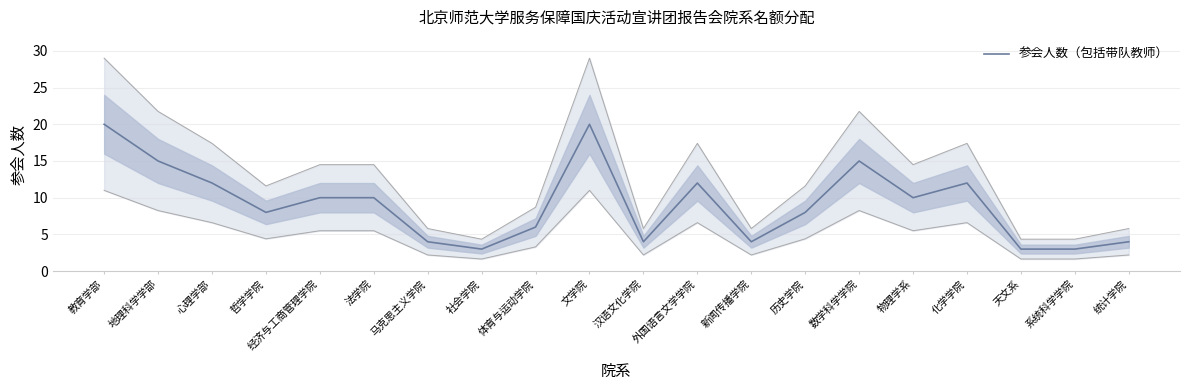

What is the maximum value shown in the chart?

20